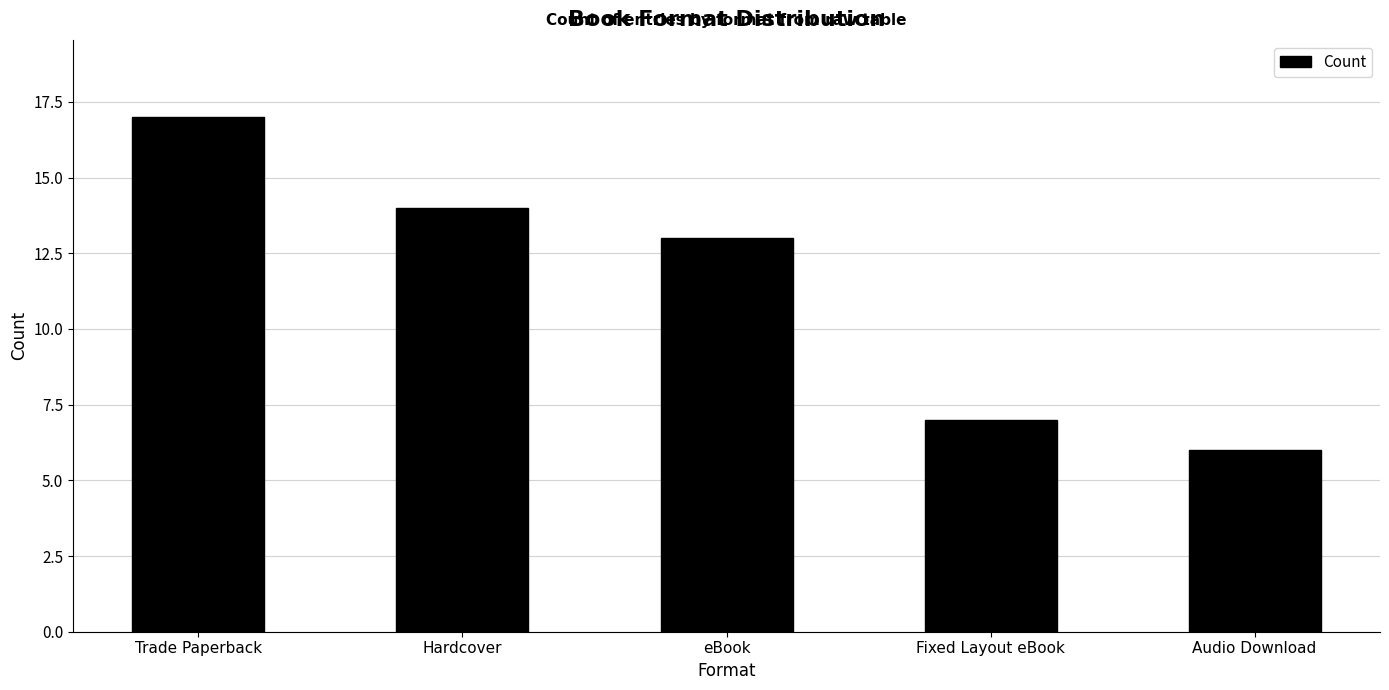

Which label corresponds to the largest value in the chart?

Trade Paperback